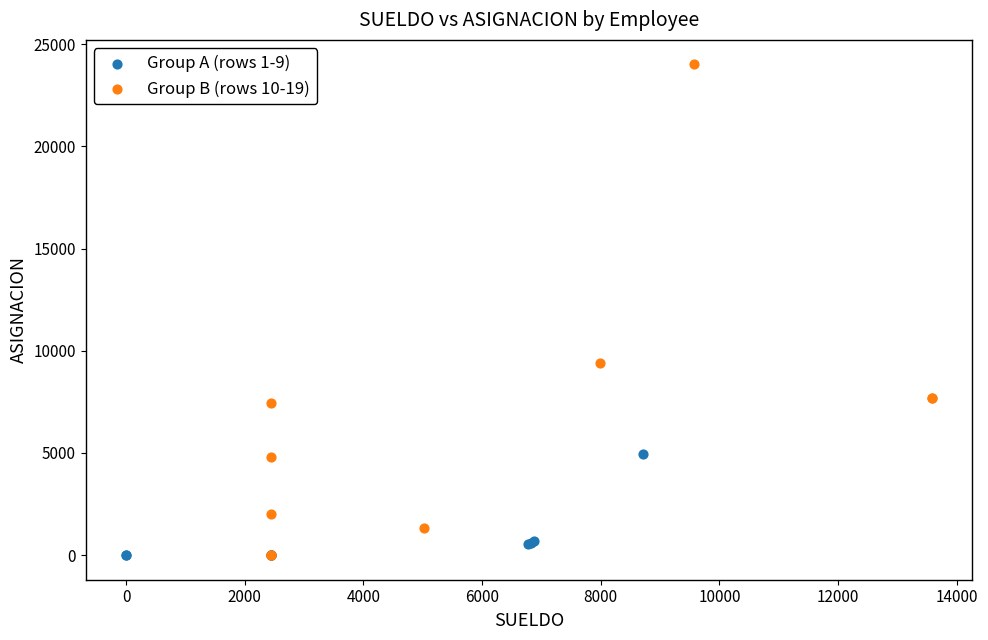

What are all the series names shown in the legend?

Group A (rows 1-9), Group B (rows 10-19)